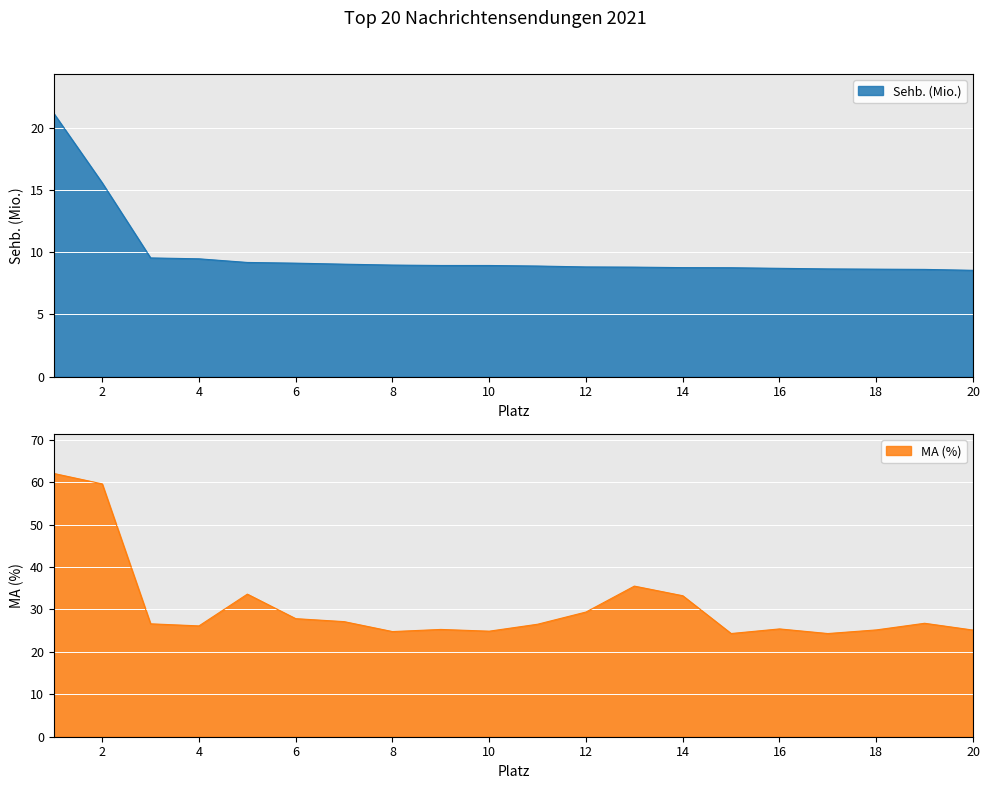

At how many categories does at least one series exceed 56?

2